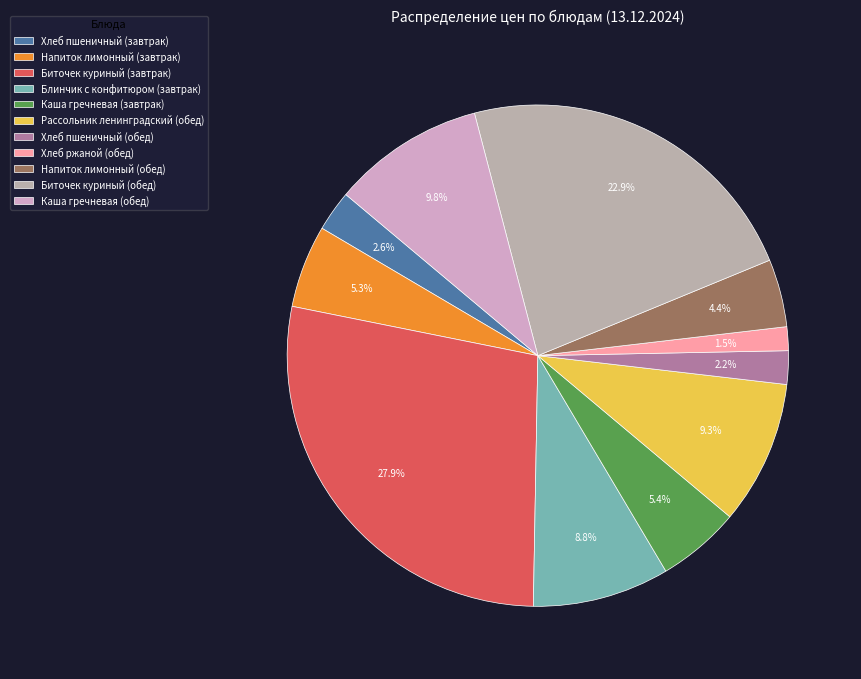

How many slices are in this pie chart?

11